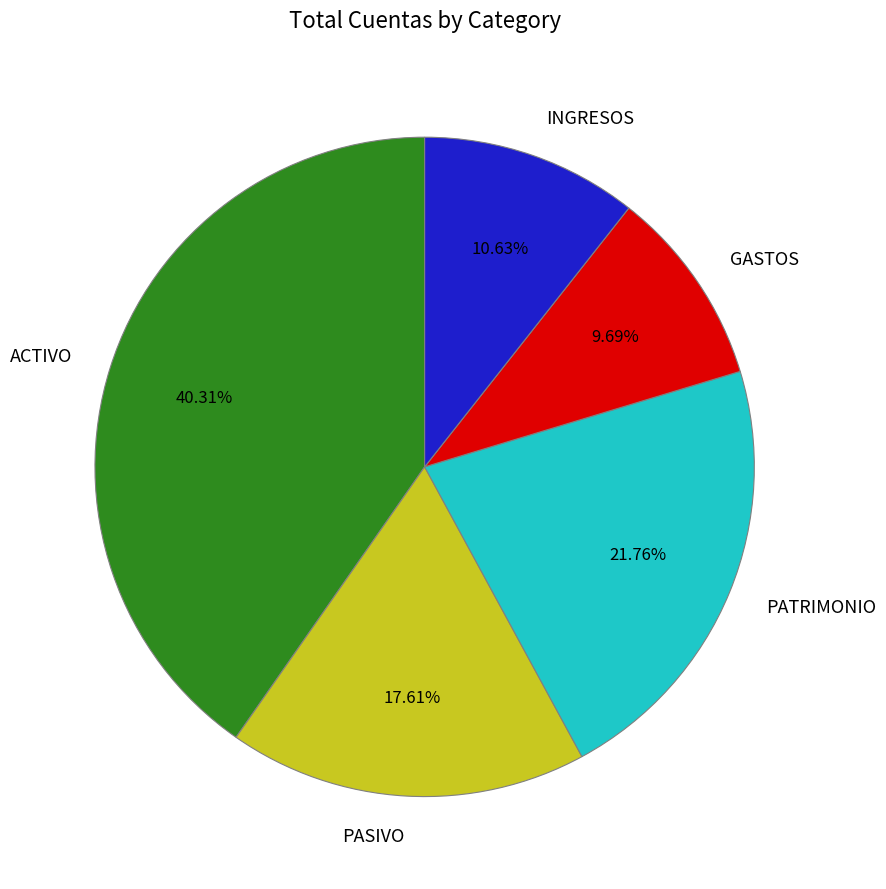

To the nearest percent, what portion does GASTOS represent?

10%